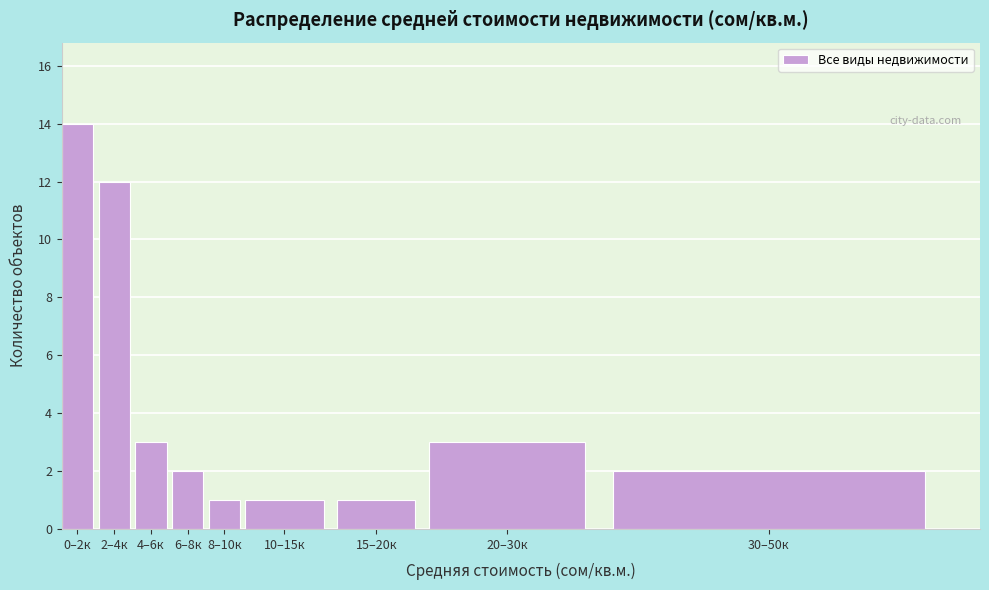

Reading left to right, list all the values displayed in this chart.

14	12	3	2	1	1	1	3	2